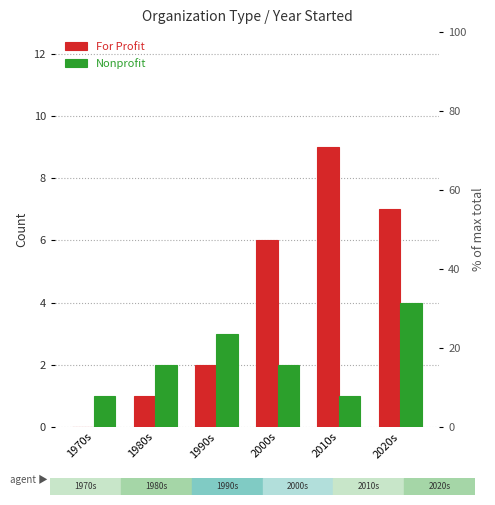

True or false: Nonprofit has a value of 0 at 2010s.

False